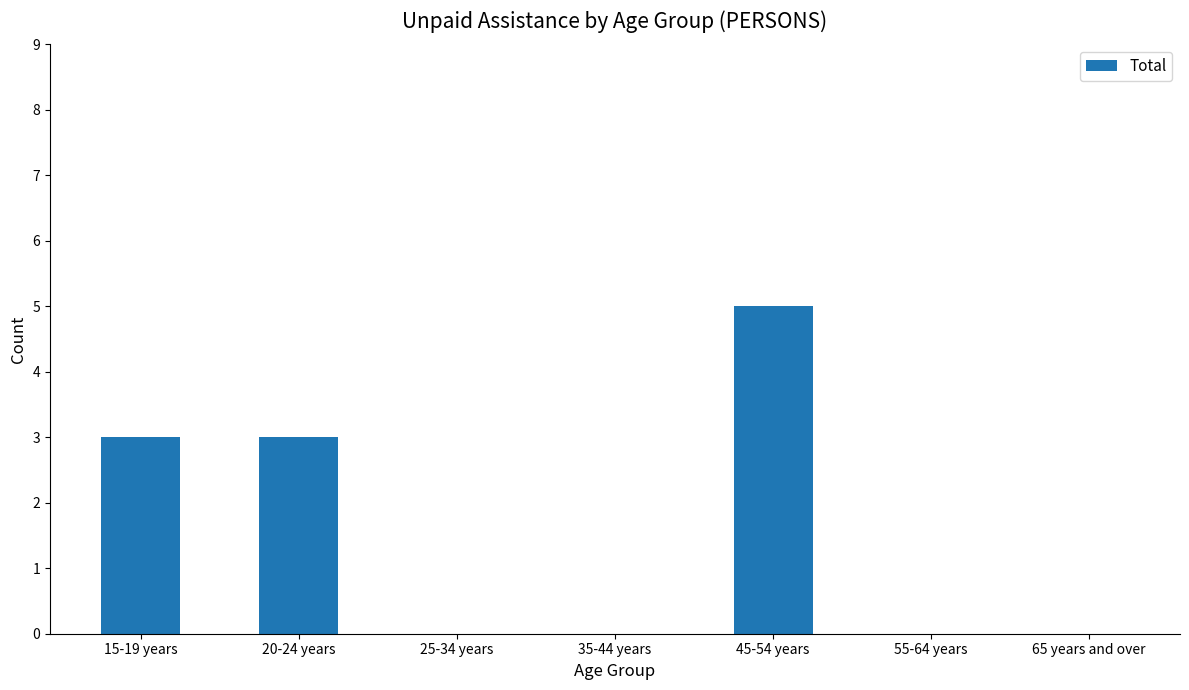

Is it true that the value at 45-54 years is 7?

False